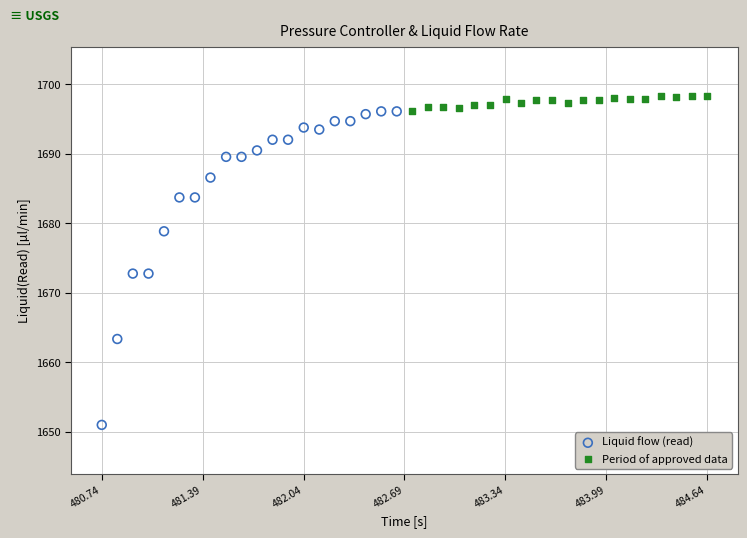

Which series has the largest Y range (max minus min)?

Liquid flow (read)